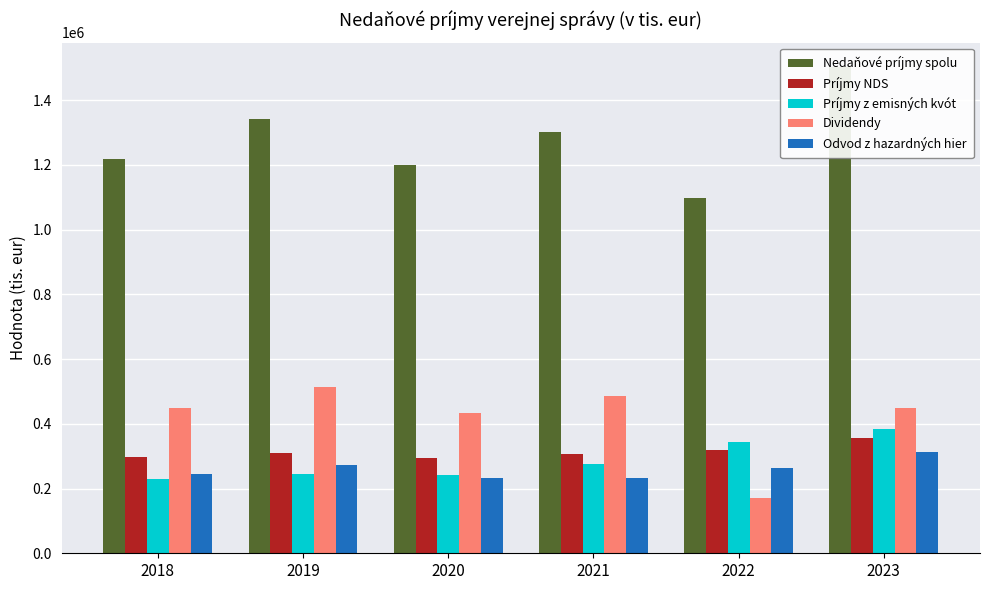

Rank the categories by Príjmy NDS value from highest to lowest.

2023, 2022, 2019, 2021, 2018, 2020